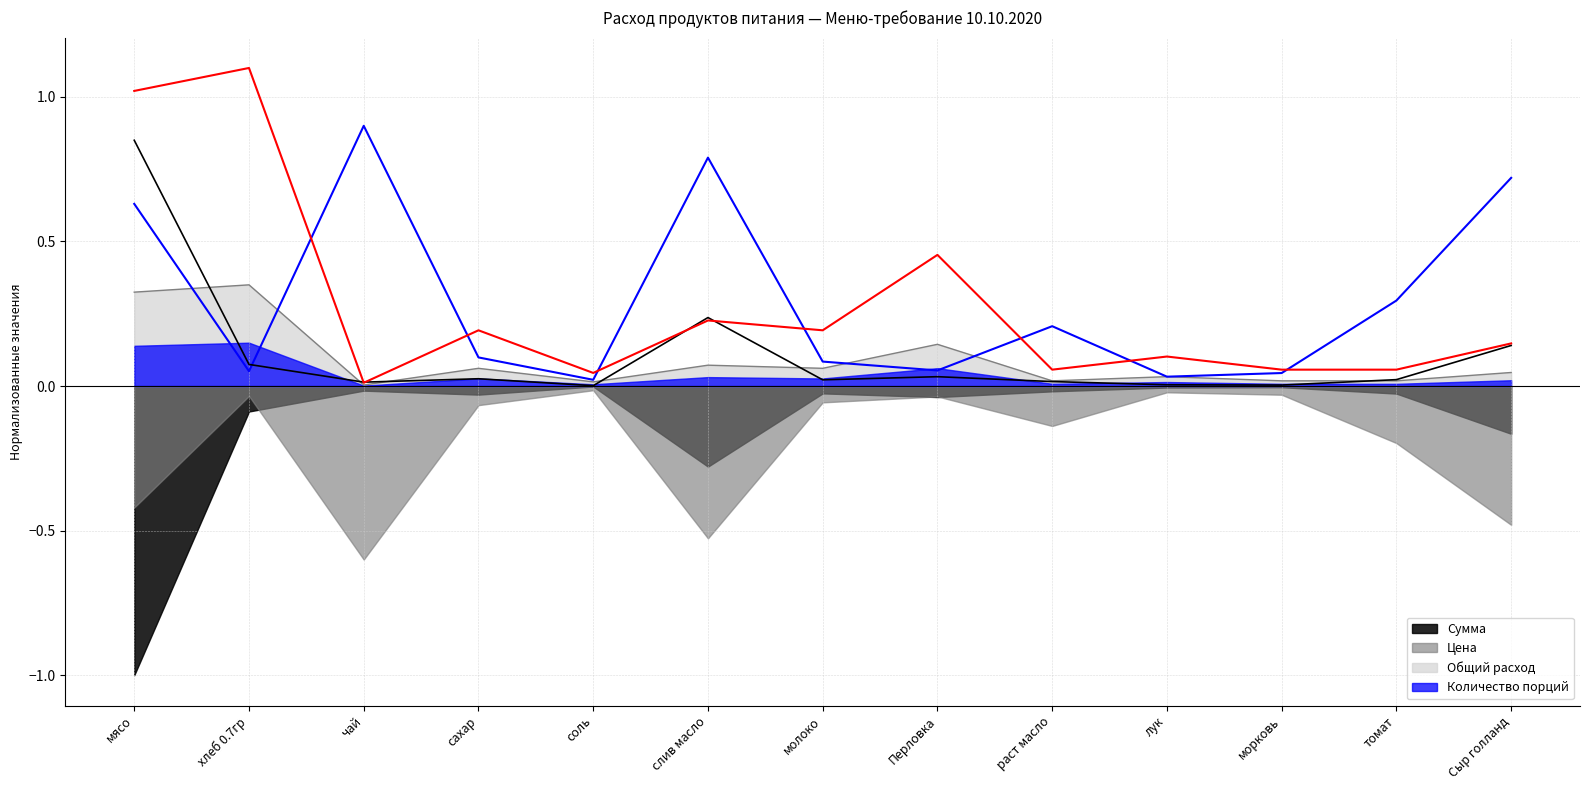

What position from the right is сахар?

10